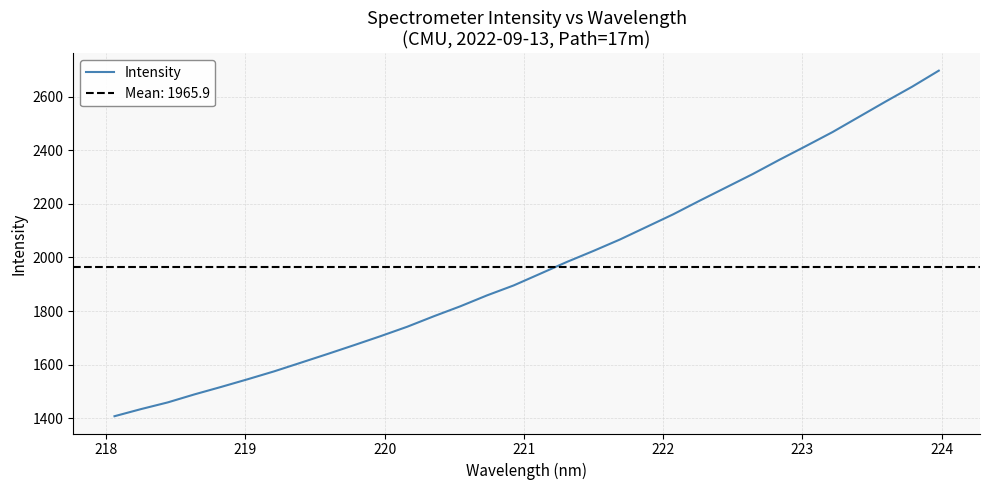

How many data points are above 1939?

16